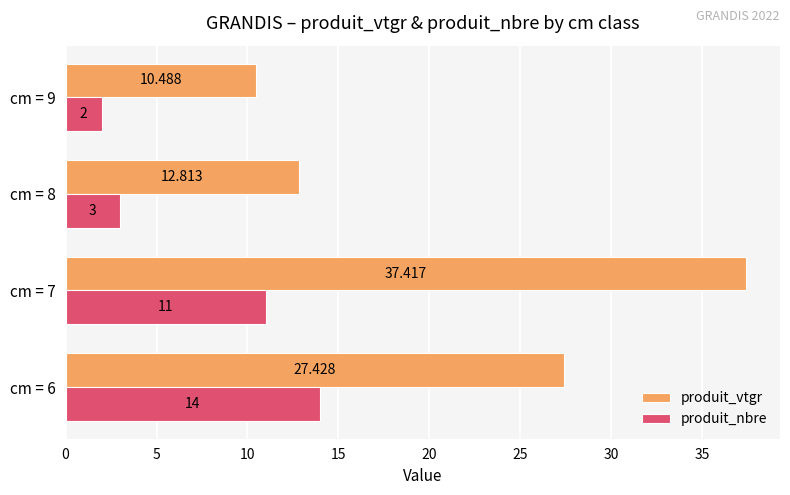

Which series has the largest total across all categories?

produit_vtgr